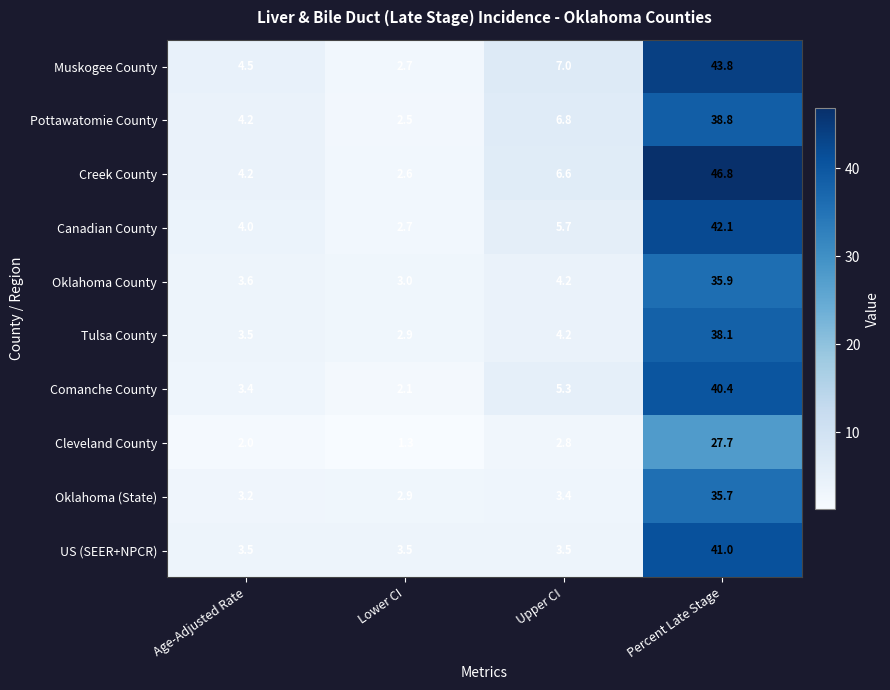

What is the highest value of the Oklahoma County series?

35.9